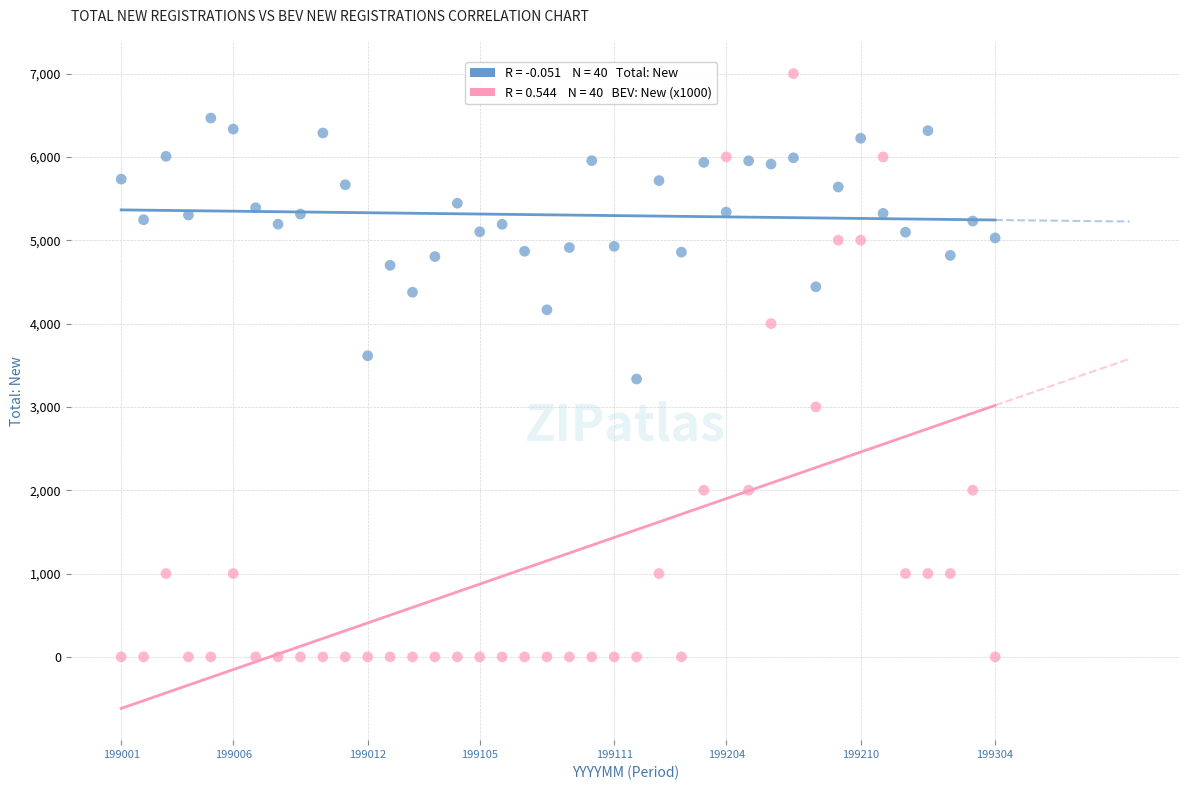

Across all data points, what is the range of Y values (max minus min)?

7000